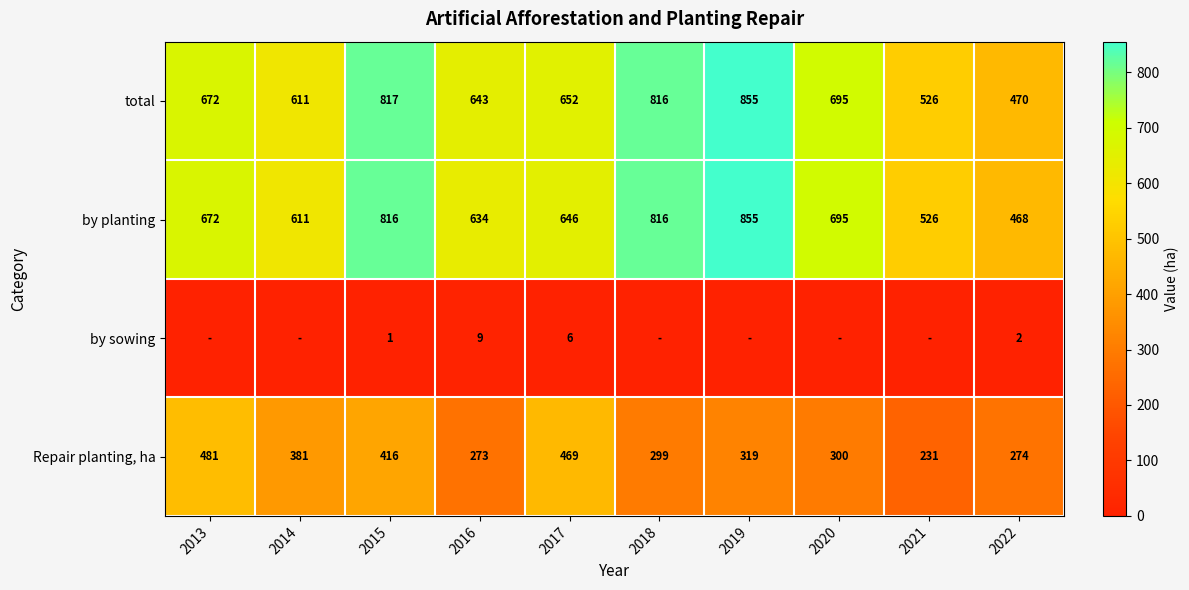

The total series shows 470 at 2022. True or false?

True